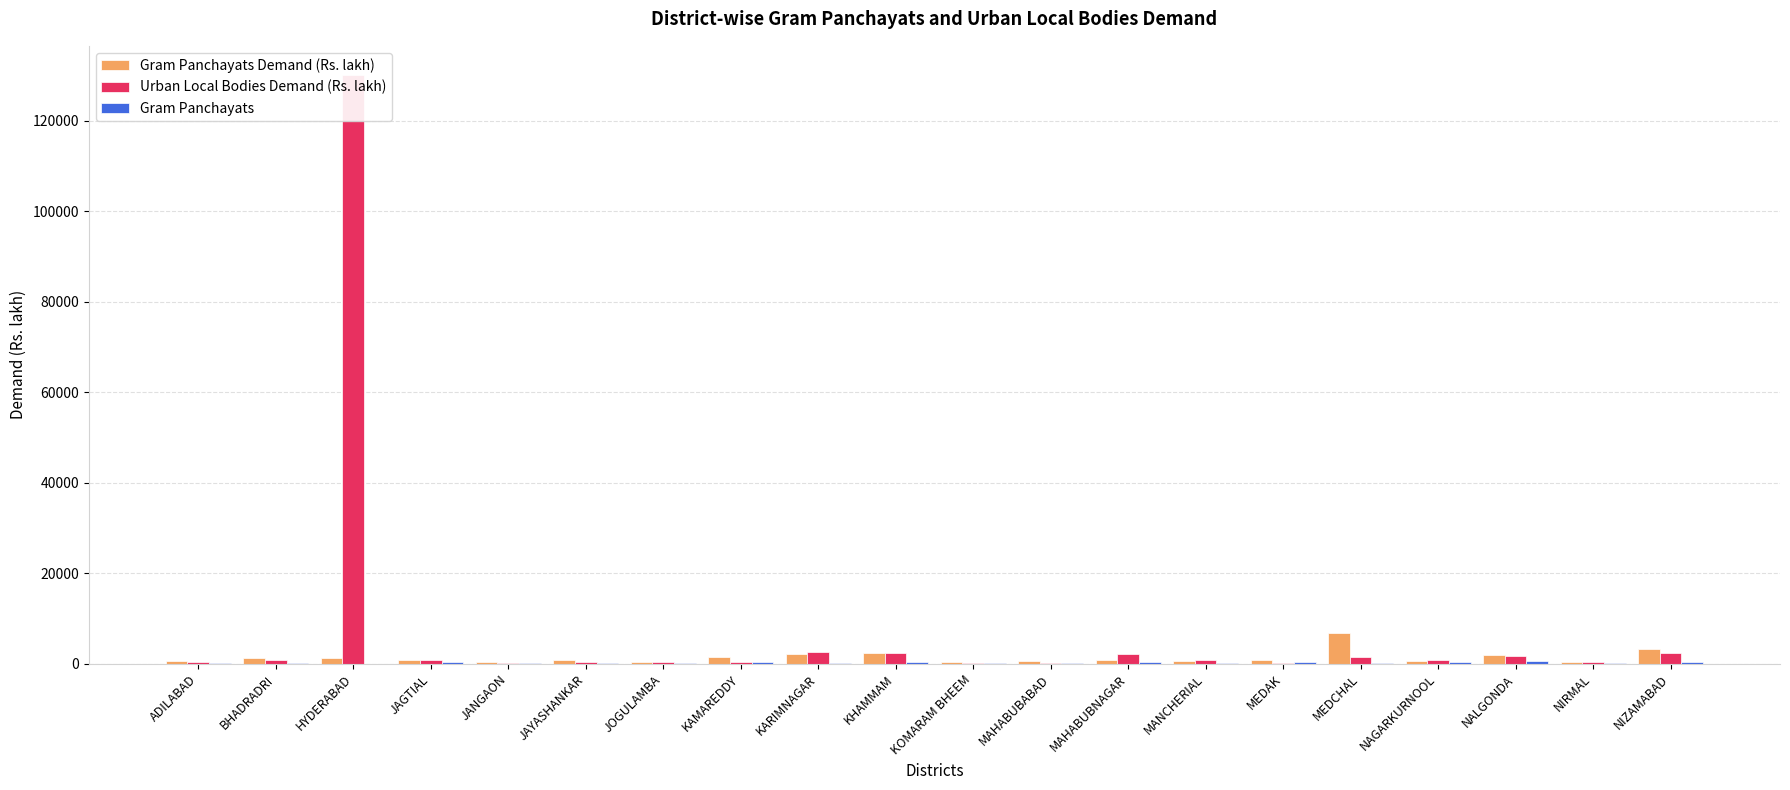

What position from the left is NIRMAL?

19